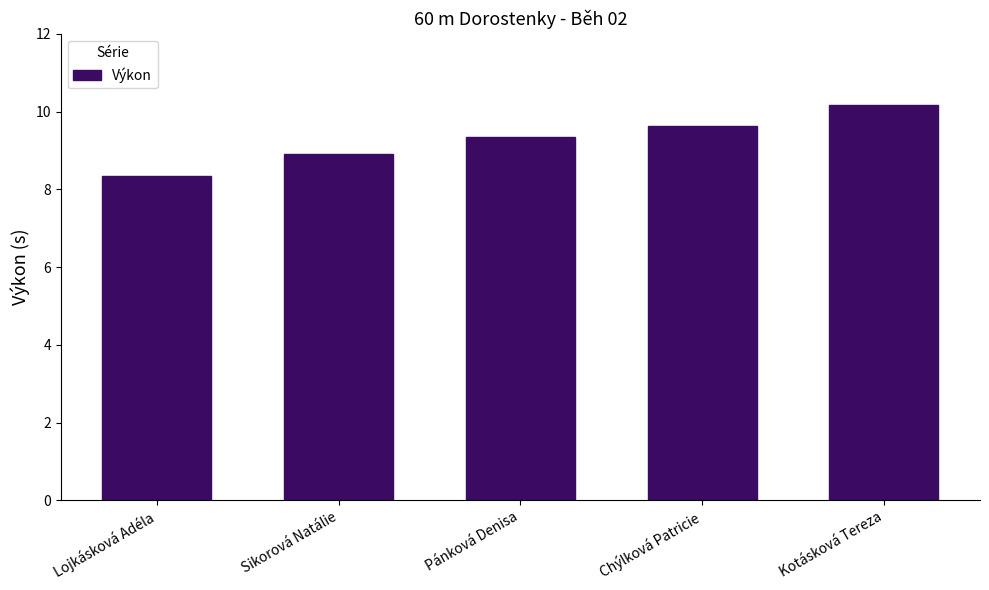

Which category has the highest value across all series?

Kotásková Tereza